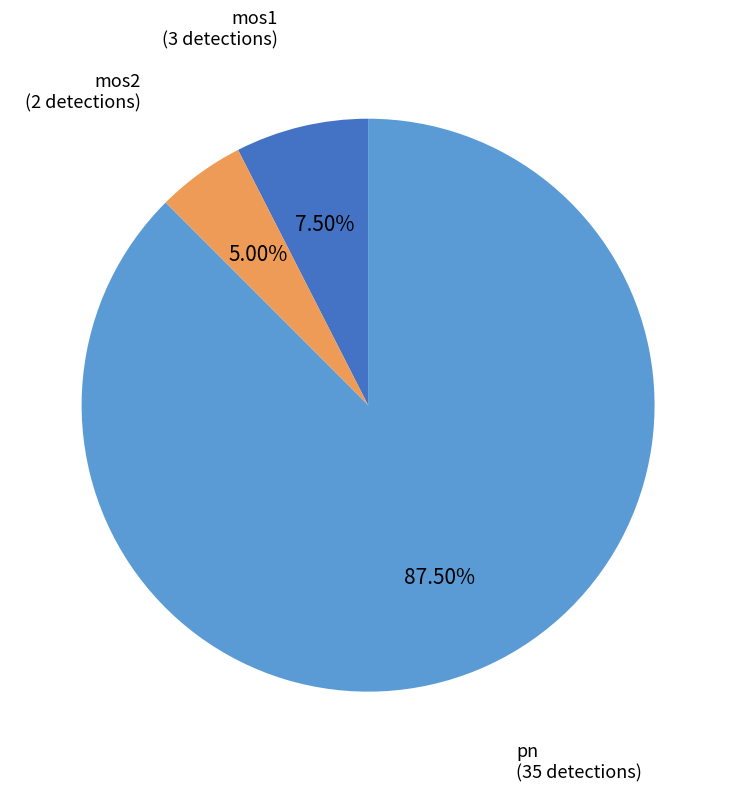

Does any single category account for the majority?

Yes